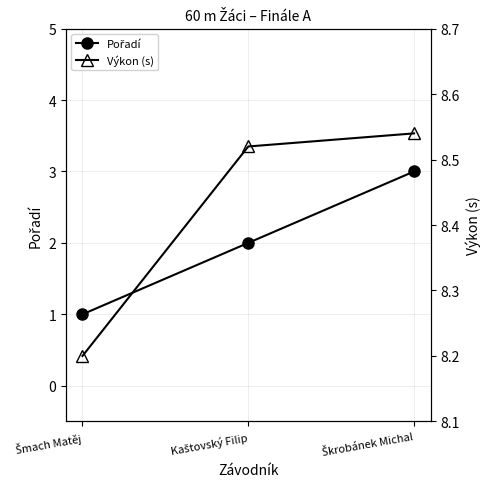

Count the number of categories in the chart.

3